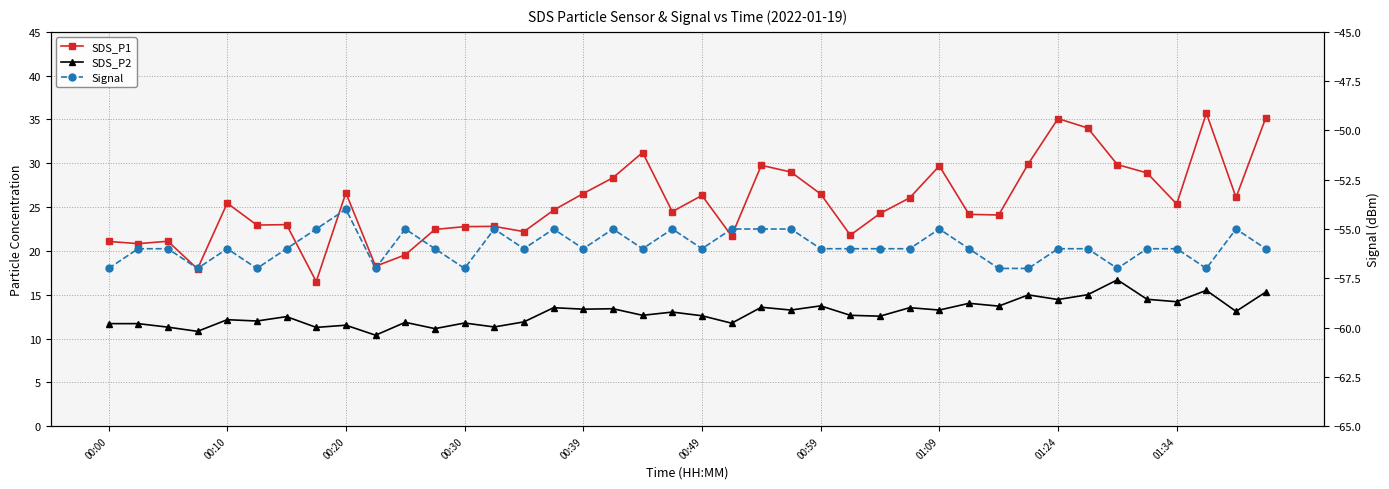

How many lines are shown in the chart?

3